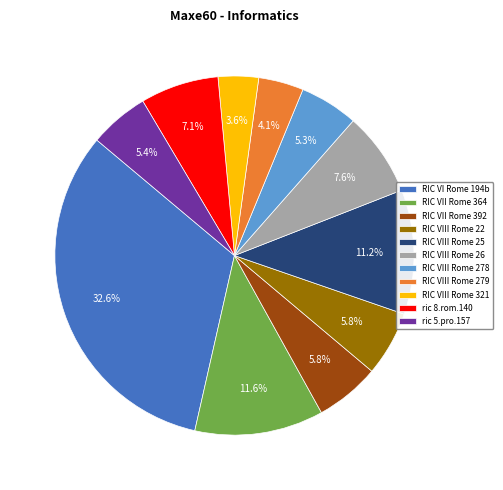

Is there any slice that represents more than half of the pie?

No